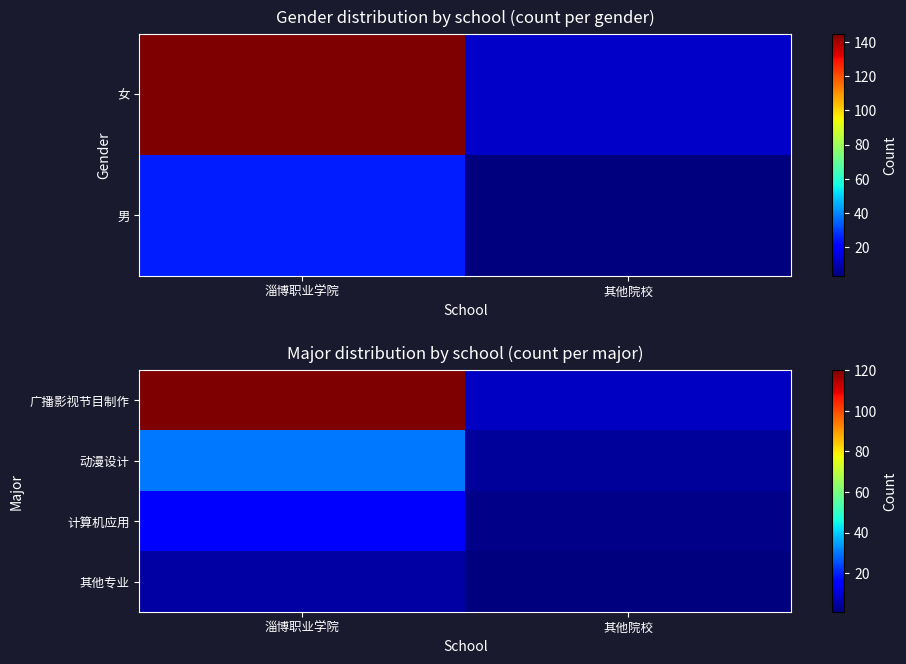

At which label is 计算机应用 closest to 8?

其他院校